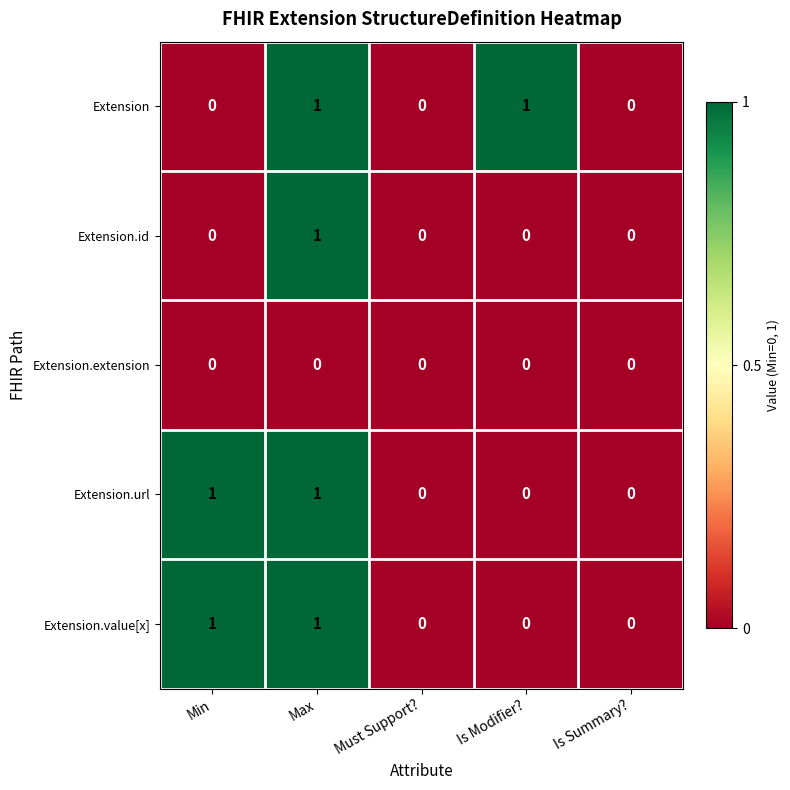

Reading right to left, what are all the values shown in this chart?

Extension: Is Summary?=0	Is Modifier?=1	Must Support?=0	Max=1	Min=0
Extension.id: Is Summary?=0	Is Modifier?=0	Must Support?=0	Max=1	Min=0
Extension.extension: Is Summary?=0	Is Modifier?=0	Must Support?=0	Max=0	Min=0
Extension.url: Is Summary?=0	Is Modifier?=0	Must Support?=0	Max=1	Min=1
Extension.value[x]: Is Summary?=0	Is Modifier?=0	Must Support?=0	Max=1	Min=1